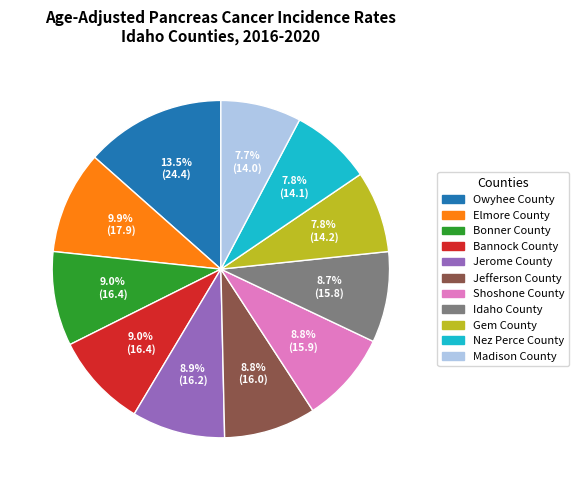

How many slices are in this pie chart?

11